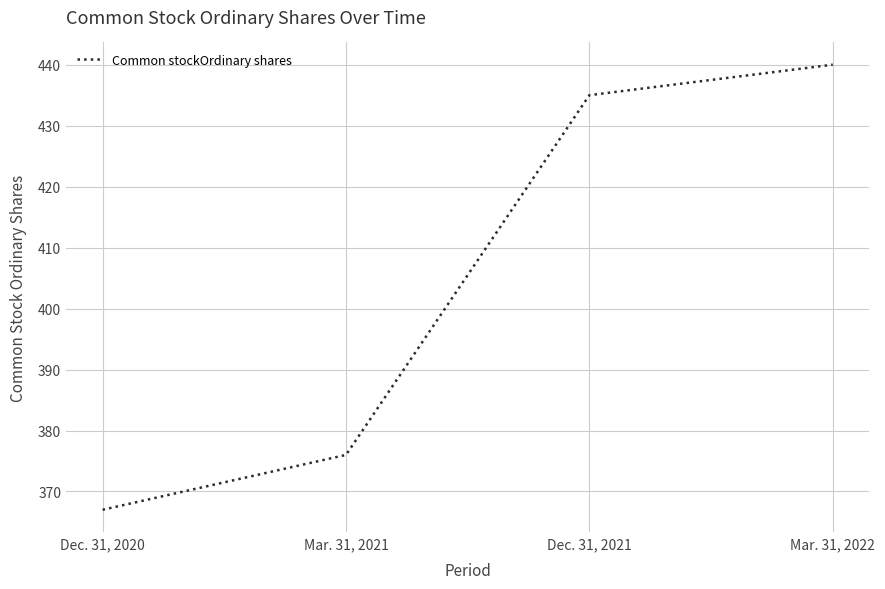

Rank the categories by value from lowest to highest.

Dec. 31, 2020, Mar. 31, 2021, Dec. 31, 2021, Mar. 31, 2022